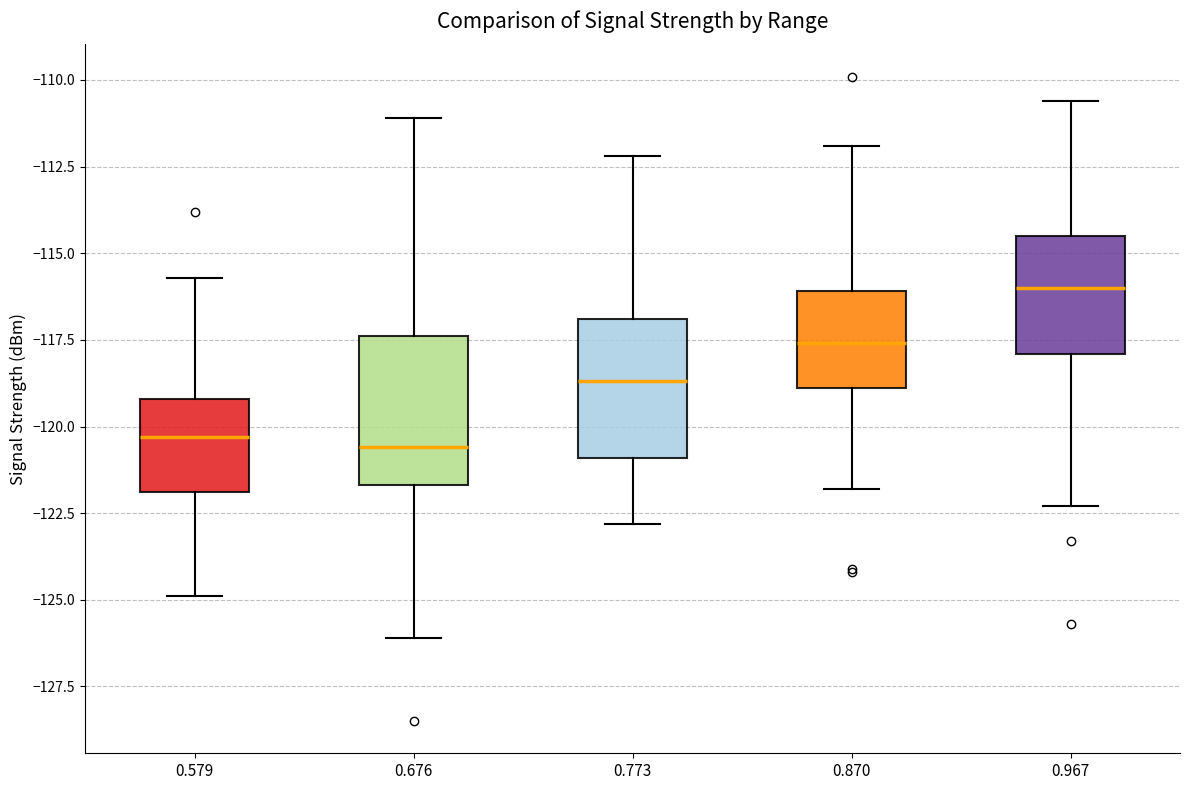

Reading left to right, read every box against the y-axis: the position of its median line, the range the box covers, and the ends of its whiskers. The values are not printed on the chart, so give them approximately, as read against the axis.

0.579: median -120.5, box -122.0 to -119.0, whiskers -125.0 to -115.5
0.676: median -120.5, box -121.5 to -117.5, whiskers -126.0 to -111.0
0.773: median -118.5, box -121.0 to -117.0, whiskers -123.0 to -112.0
0.870: median -117.5, box -119.0 to -116.0, whiskers -122.0 to -112.0
0.967: median -116.0, box -118.0 to -114.5, whiskers -122.5 to -110.5